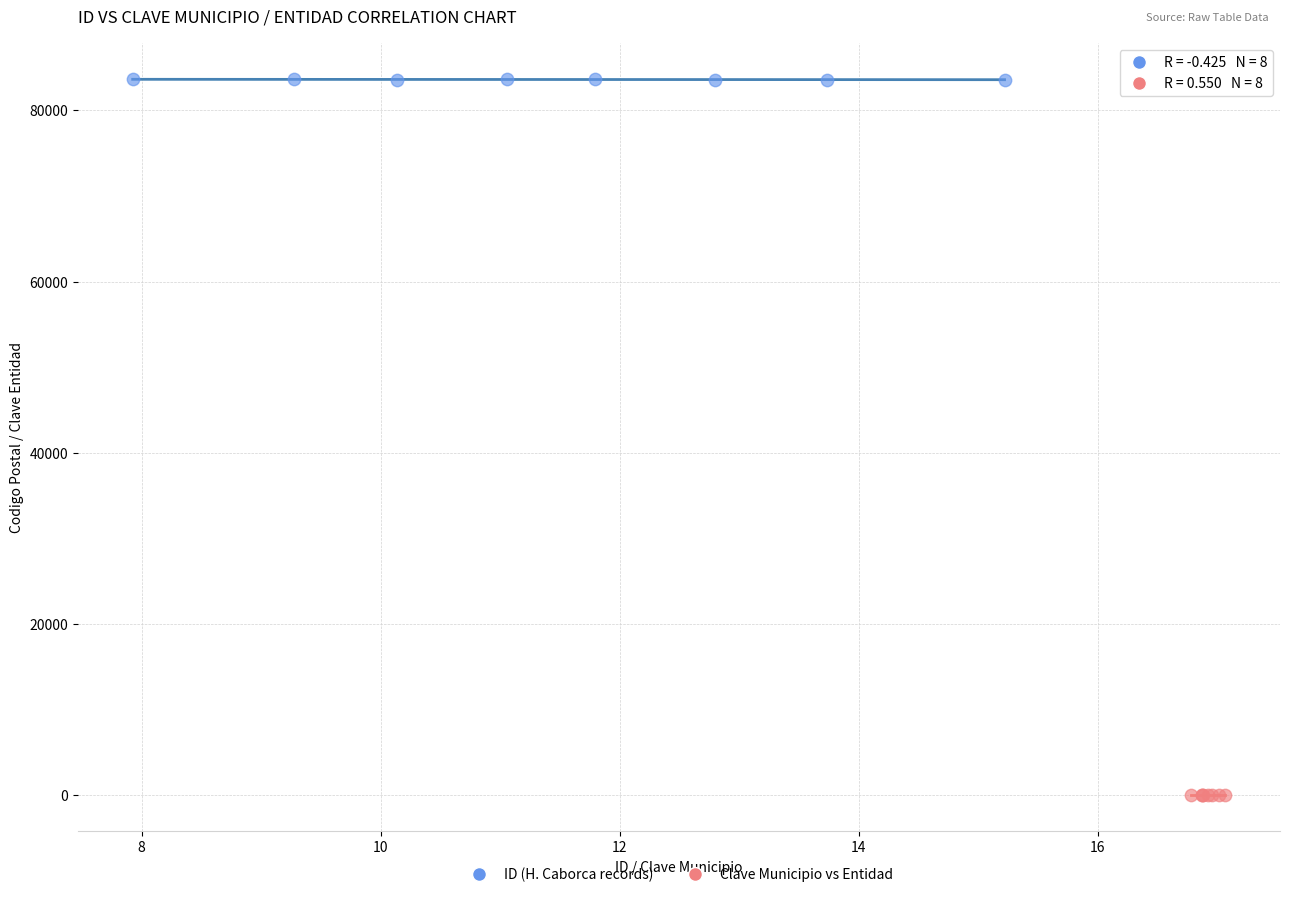

Which series reaches the maximum Y coordinate?

ID (H. Caborca records)